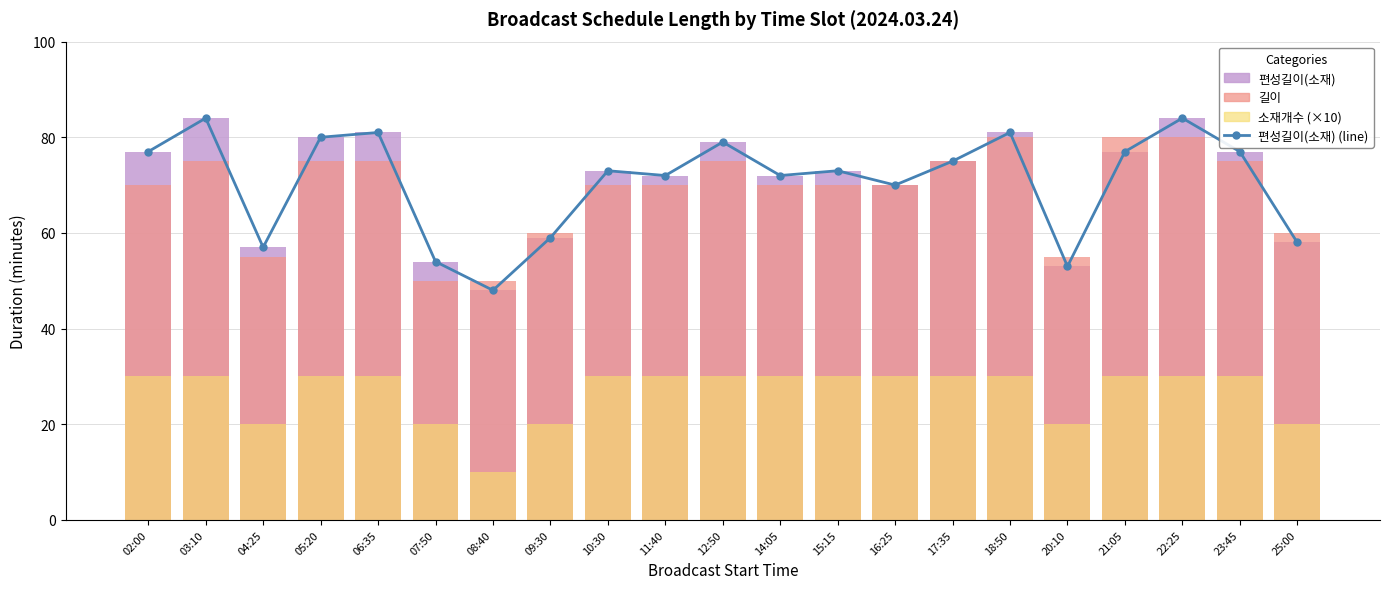

Which series has the largest total across all categories?

편성길이(소재) (line)